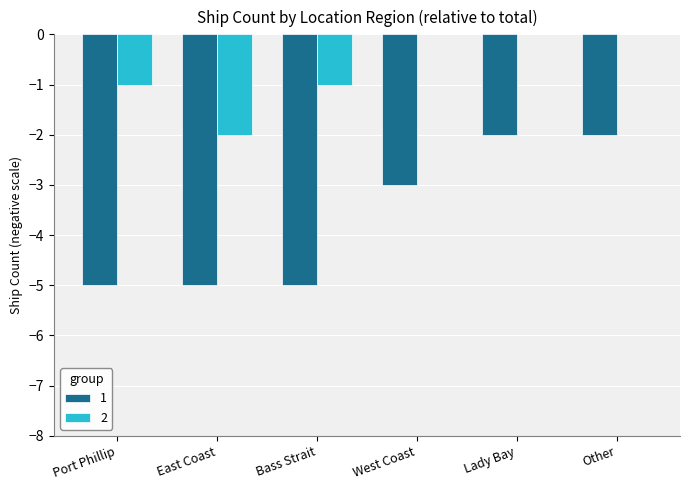

Reading left to right, list all the values displayed in this chart.

1: Port Phillip=-5	East Coast=-5	Bass Strait=-5	West Coast=-3	Lady Bay=-2	Other=-2
2: Port Phillip=-1	East Coast=-2	Bass Strait=-1	West Coast=0	Lady Bay=0	Other=0